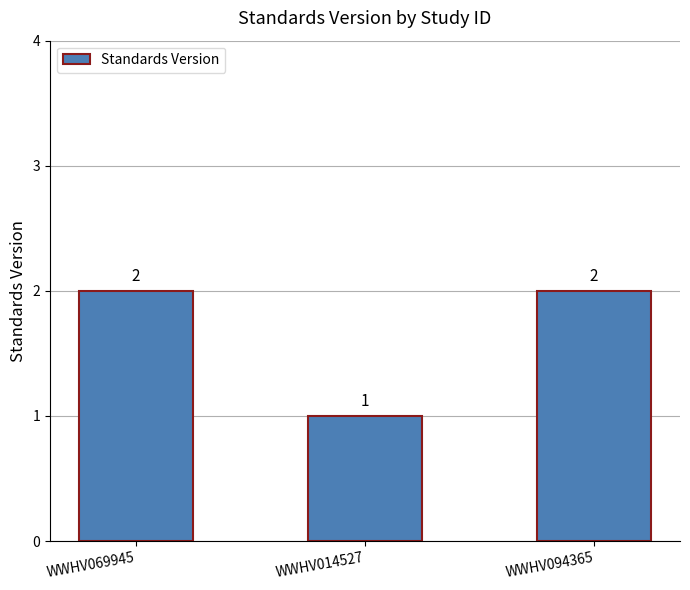

Approximately how many times larger is the value at WWHV014527 compared to WWHV069945?

0.5